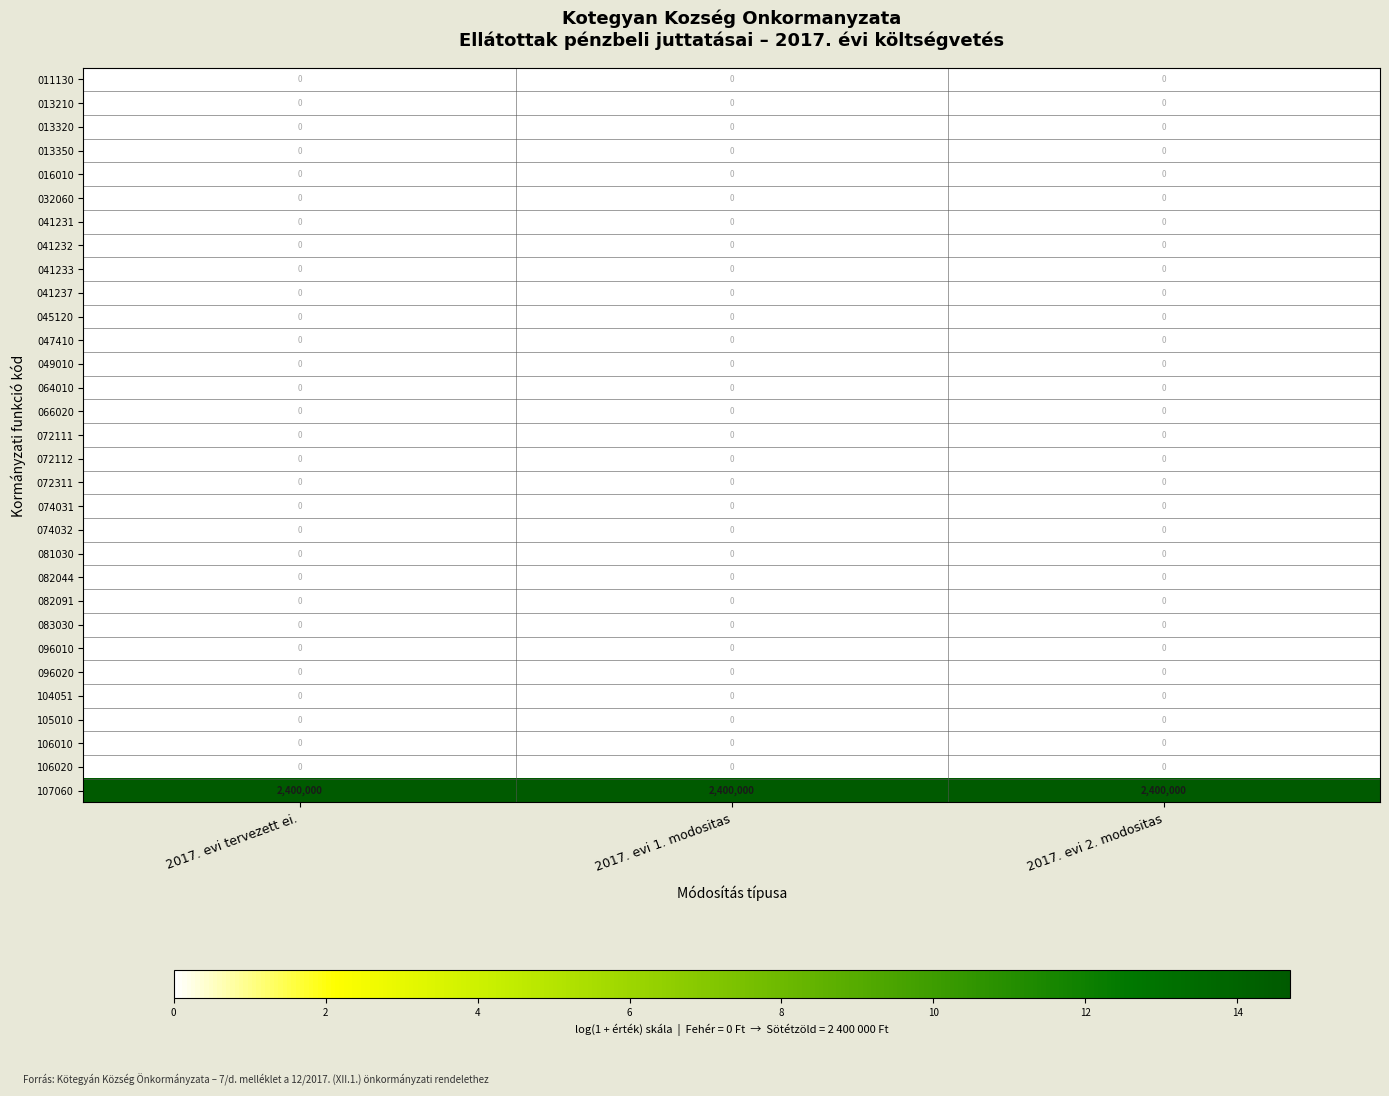

What is the spread (max minus min) of values at 2017. evi 2. modositas?

2400000